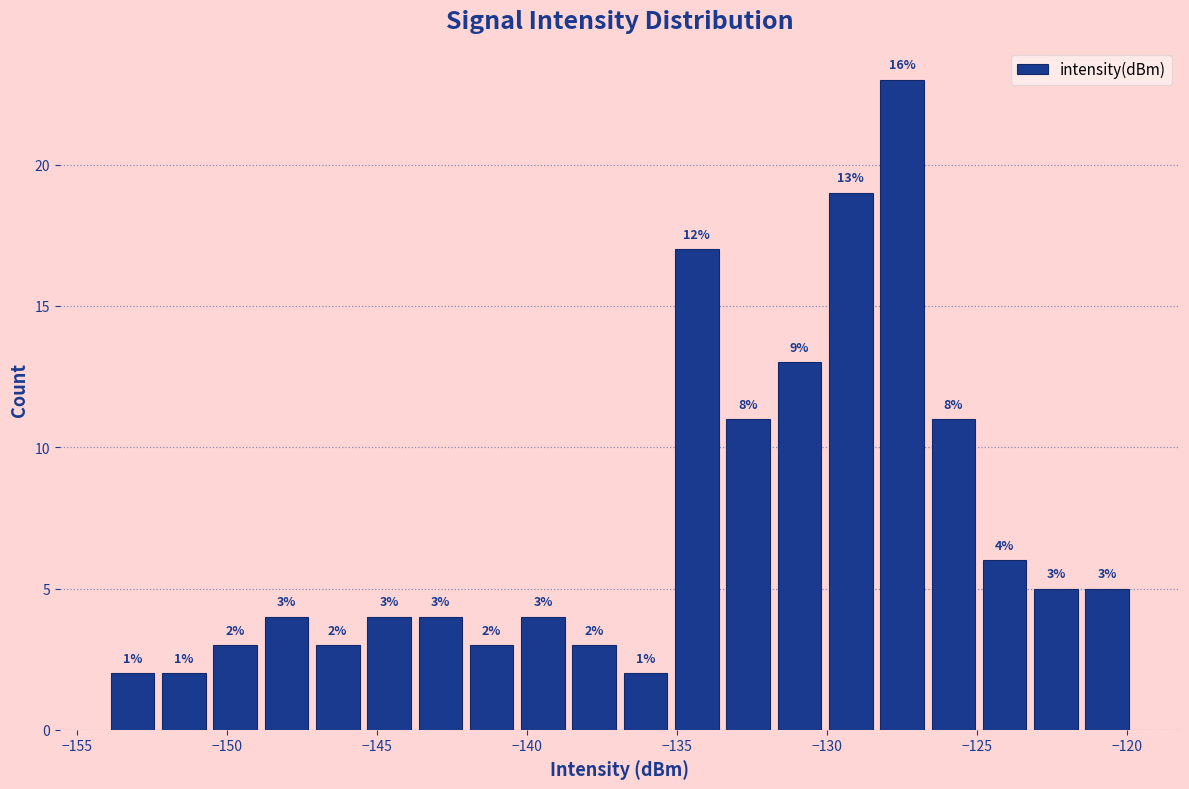

Read against the x-axis, roughly where is the centre of the tallest bar?

-127.5